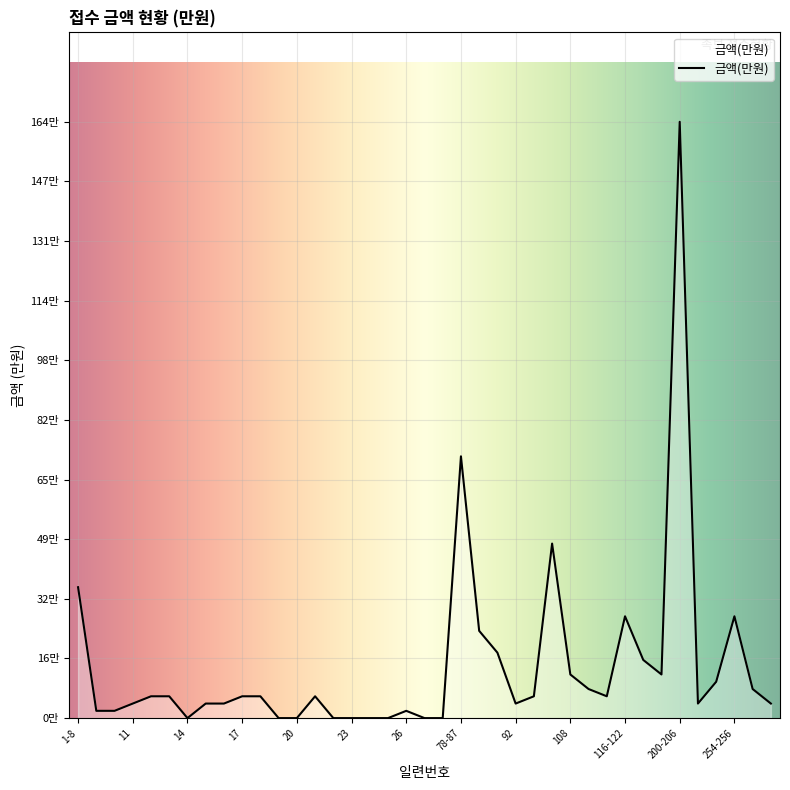

Is this an area chart (filled region under the line)?

Yes